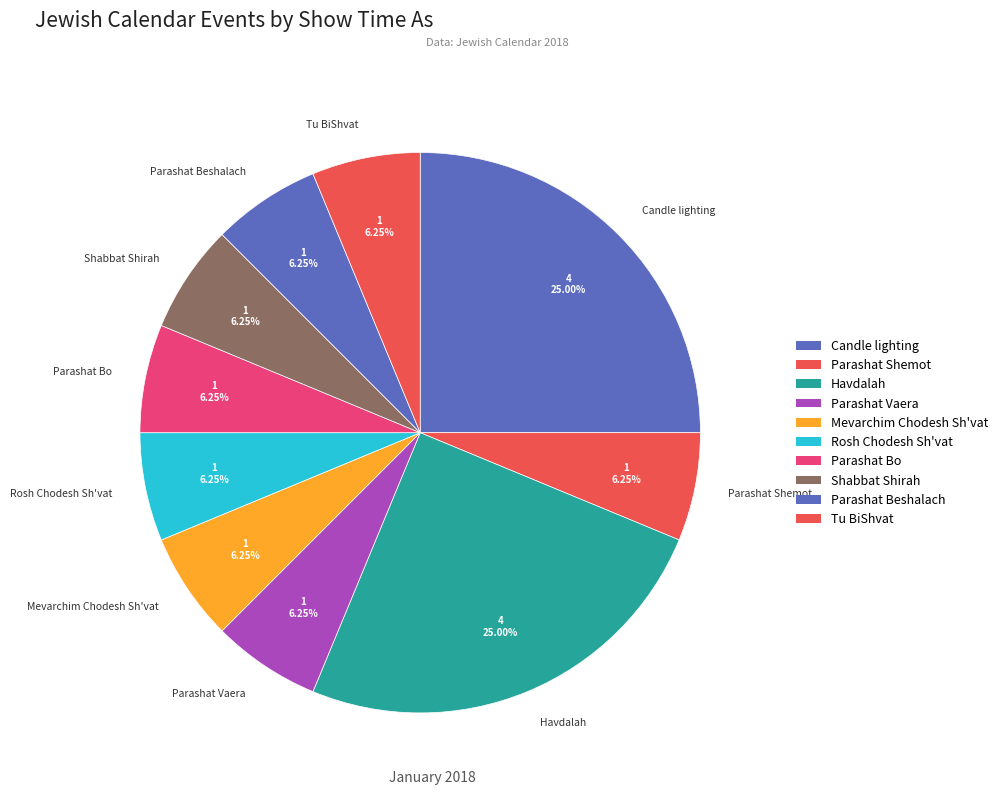

Does Tu BiShvat account for over 50% of the chart?

No